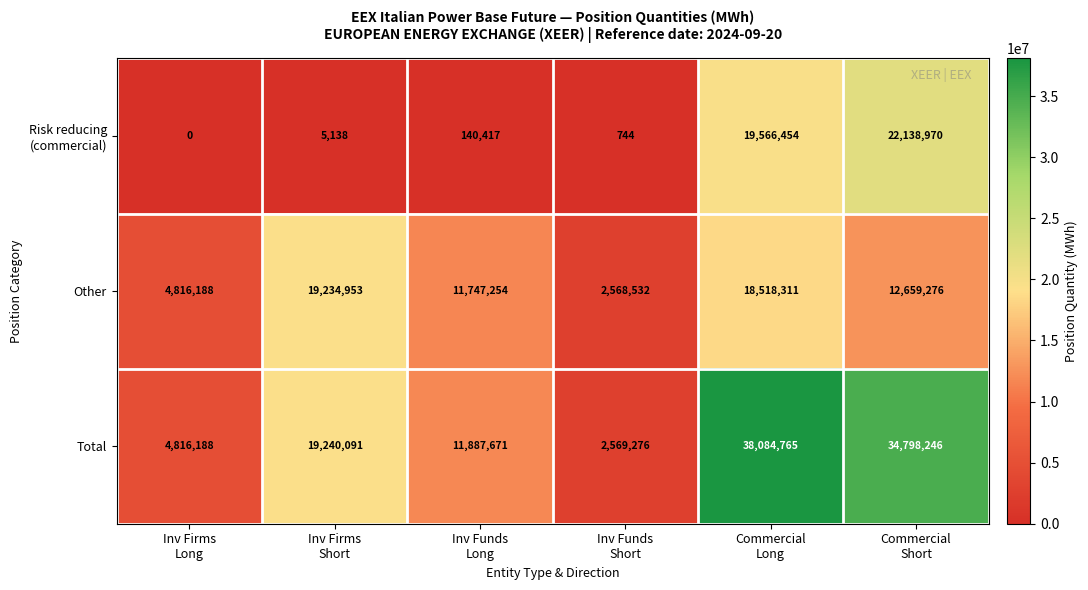

How many series are shown in this chart?

3